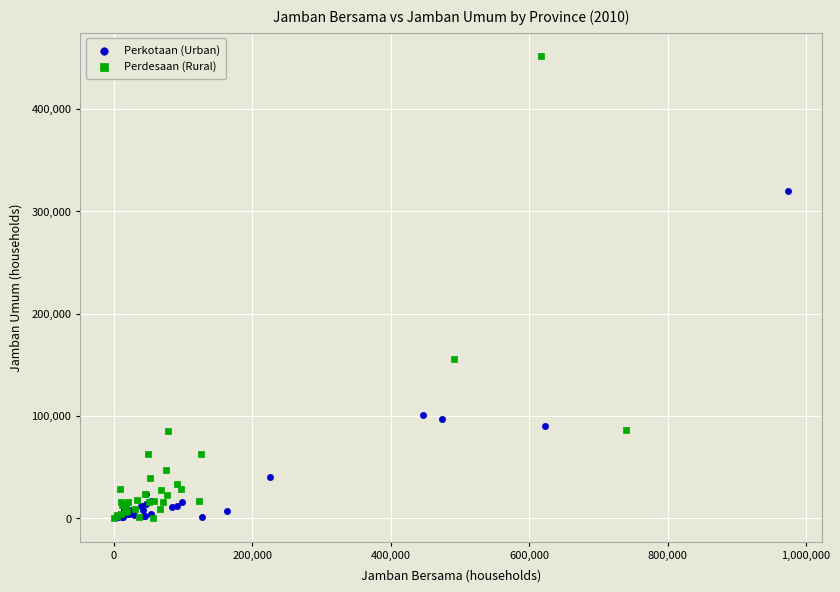

Which series reaches the maximum Y coordinate?

Perdesaan (Rural)